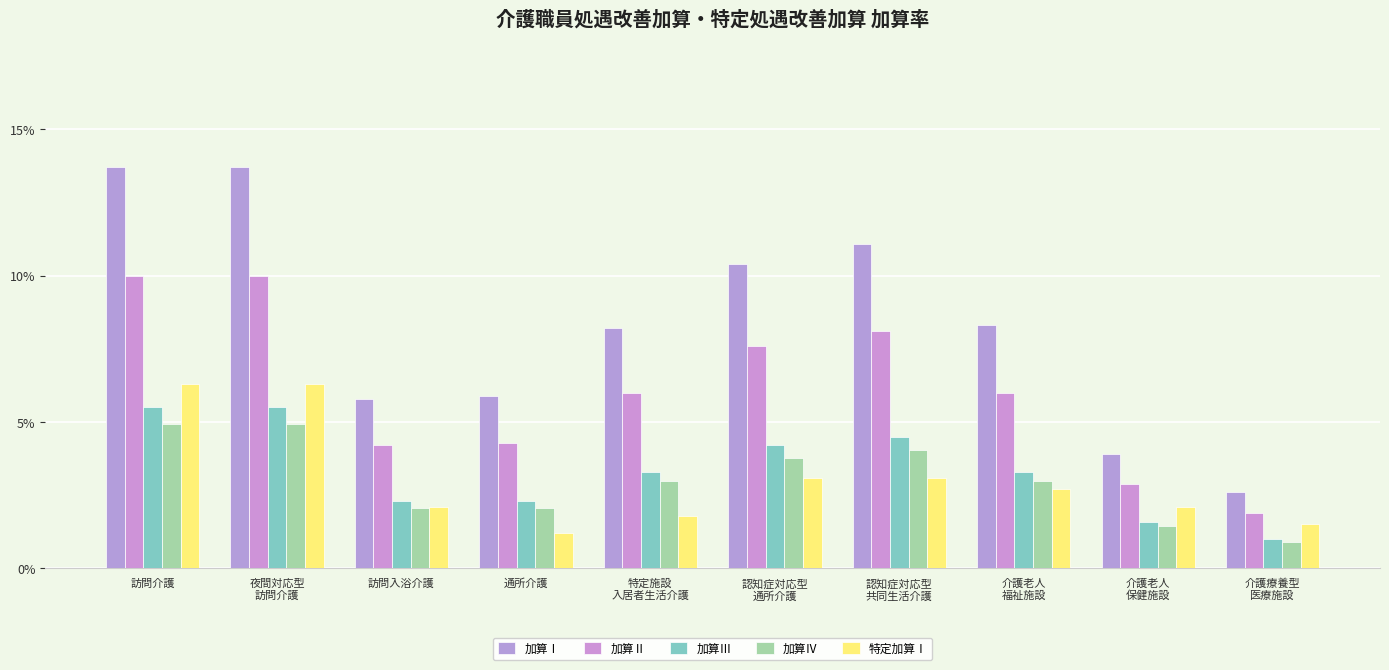

Are the bars horizontal?

No